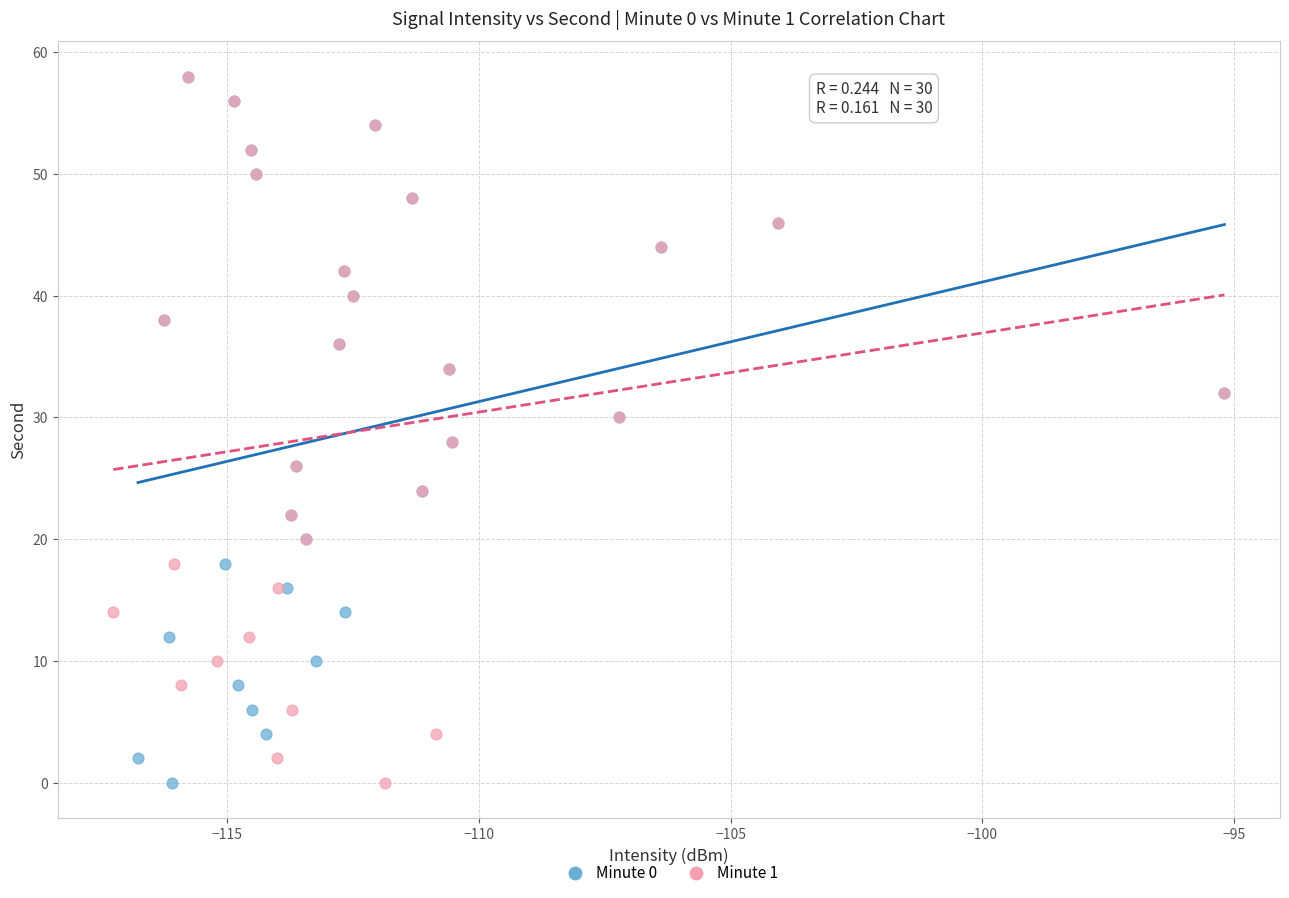

What are all the series names shown in the legend?

Minute 0, Minute 1